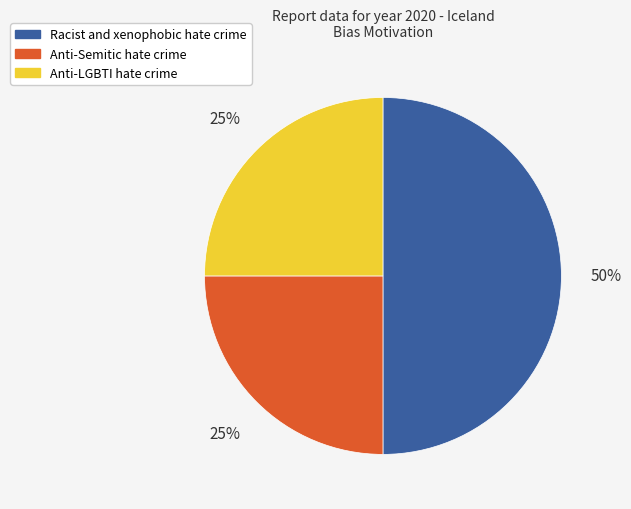

To the nearest percent, what is the difference between the Racist and xenophobic hate crime and Anti-LGBTI hate crime slice percentages?

25%